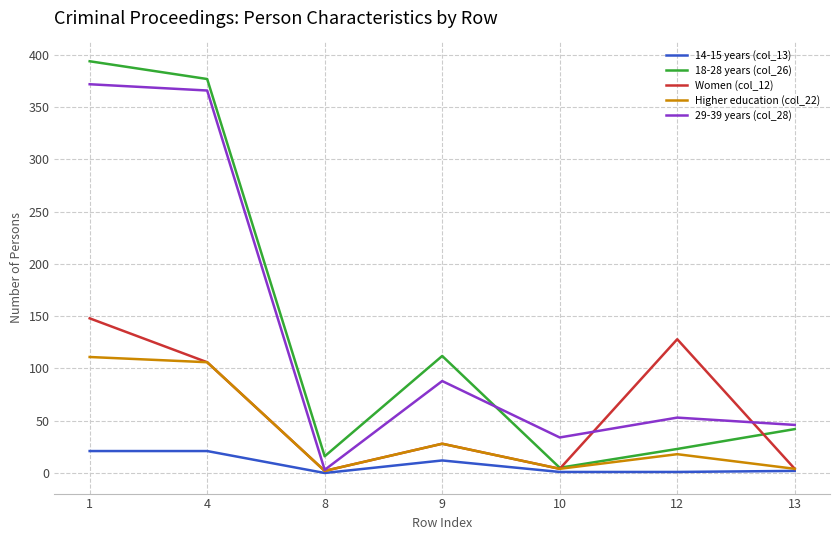

At which label does 18-28 years (col_26) reach its minimum?

10